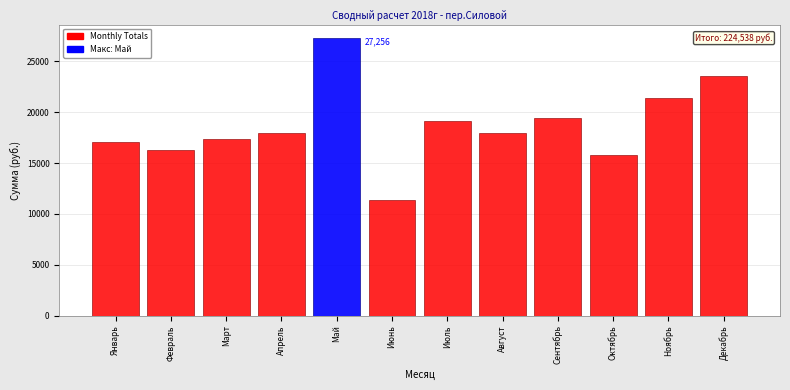

What is the change in value from Август to Сентябрь?

+1515.3